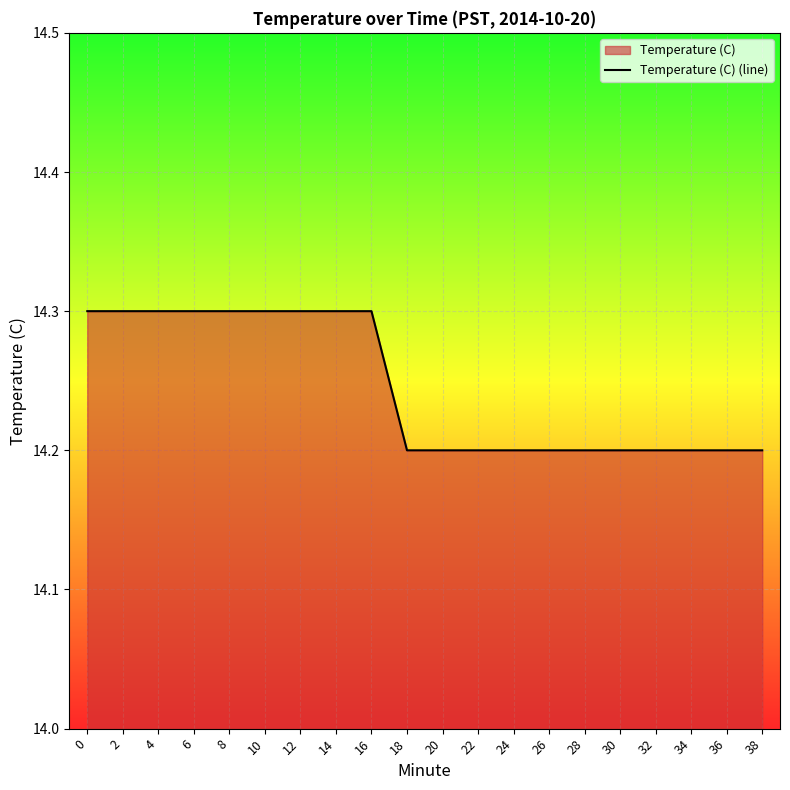

True or false: there are more than 1 points higher than both neighbors.

False